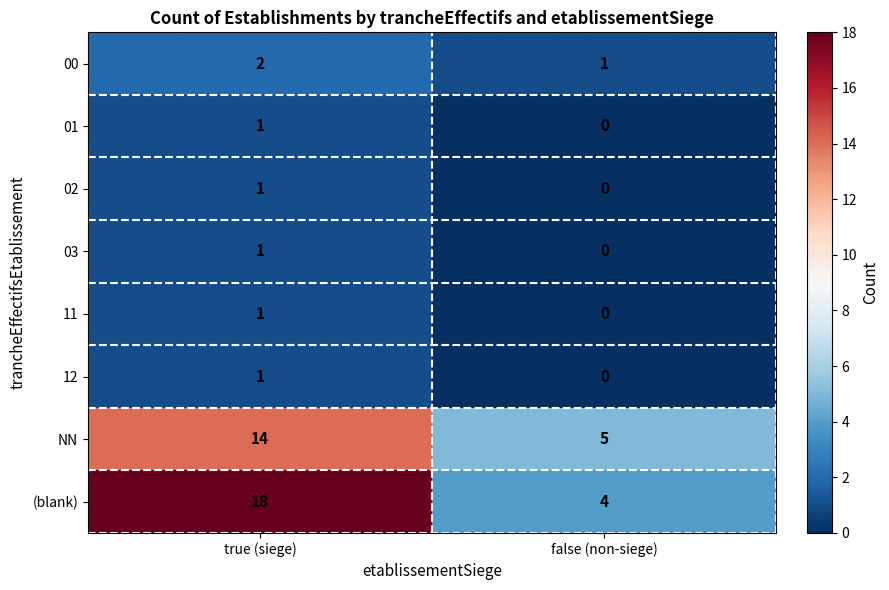

Rank the categories by (blank) value from lowest to highest.

false (non-siege), true (siege)